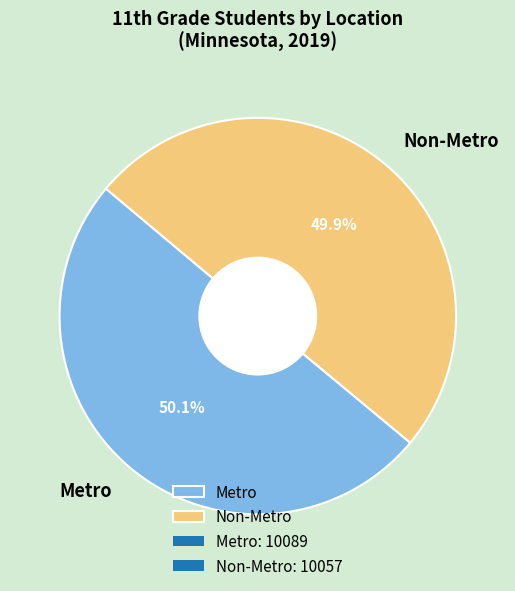

Does any single category account for the majority?

Yes